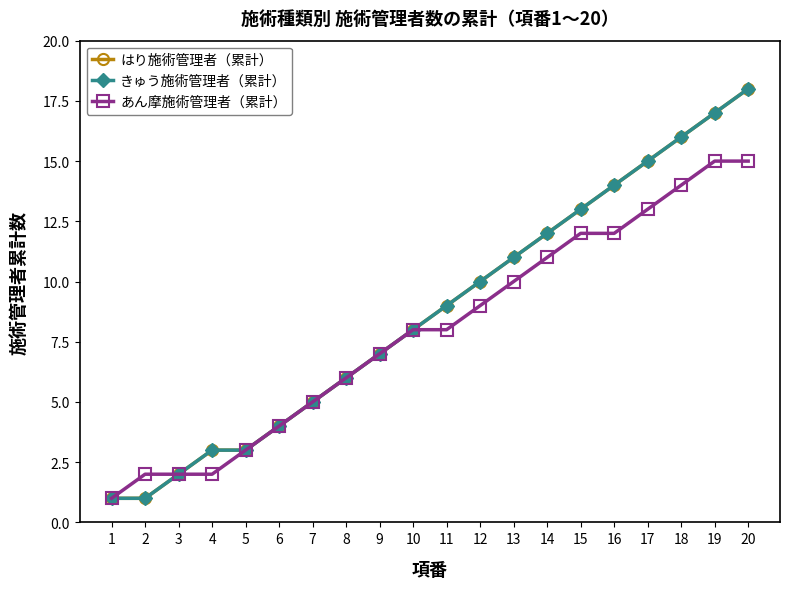

True or false: きゅう施術管理者（累計） and あん摩施術管理者（累計） cross at least once.

False